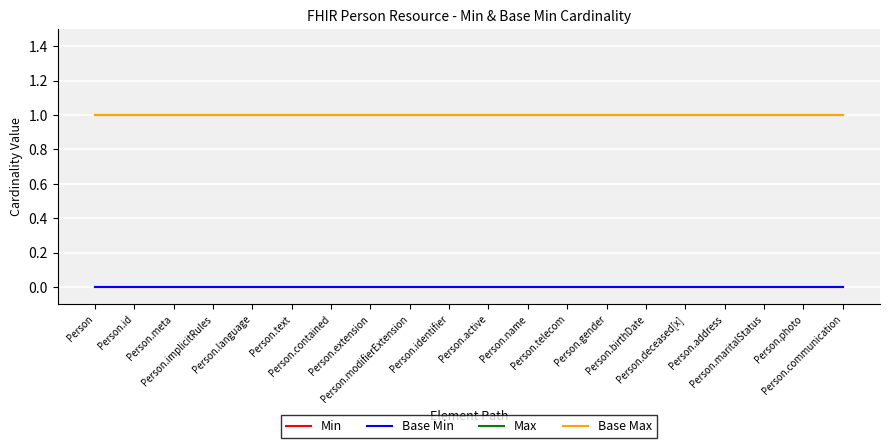

Does the chart have visible grid lines?

Yes